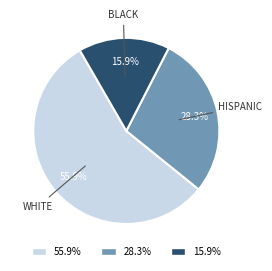

What percentage is NOT represented by 28.3%?

71.7%